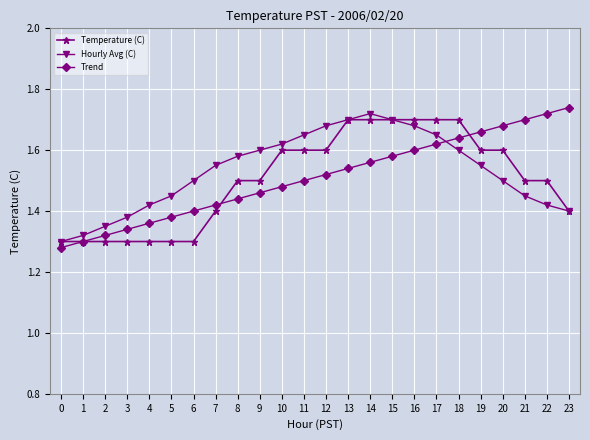

Is the value of Hourly Avg (C) at 10 greater than the value of Trend at 22?

No